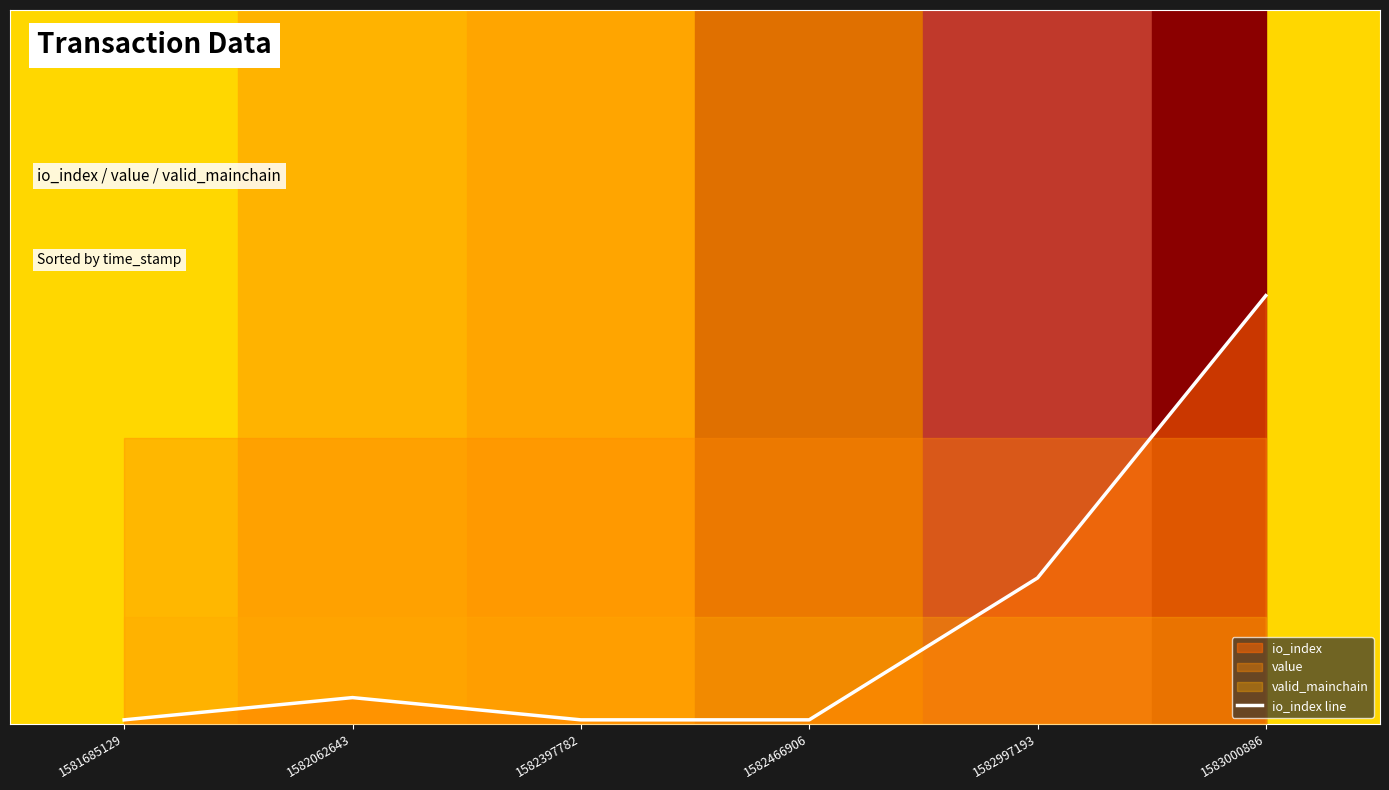

What is the change in value from 1582397782 to 1582997193?

+0.2